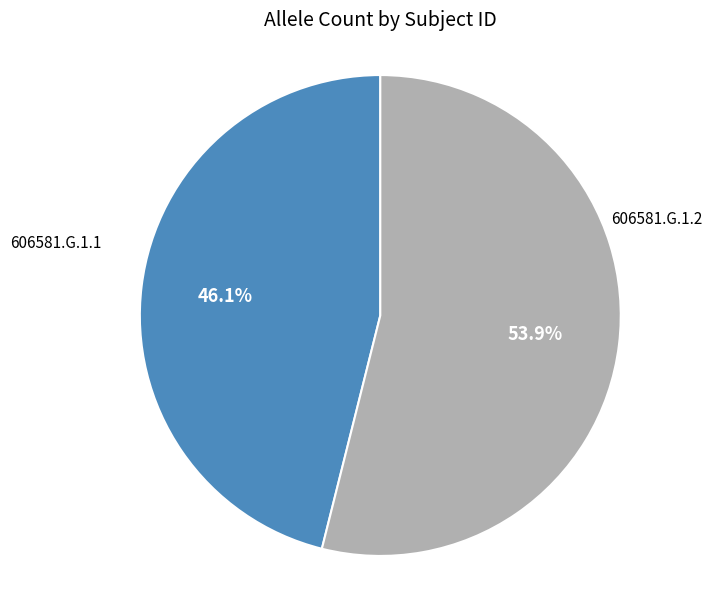

Count the number of slices in the pie.

2